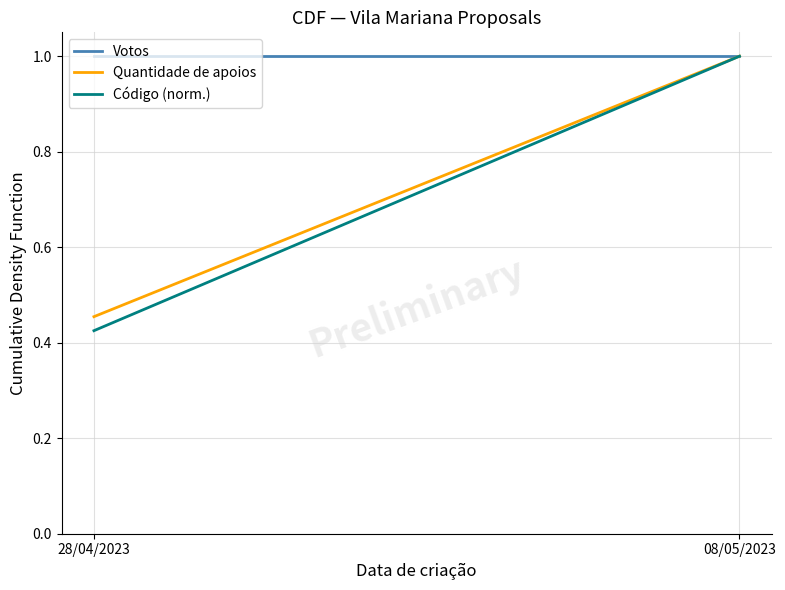

Count the Código (norm.) values in the range 0 to 1.

2